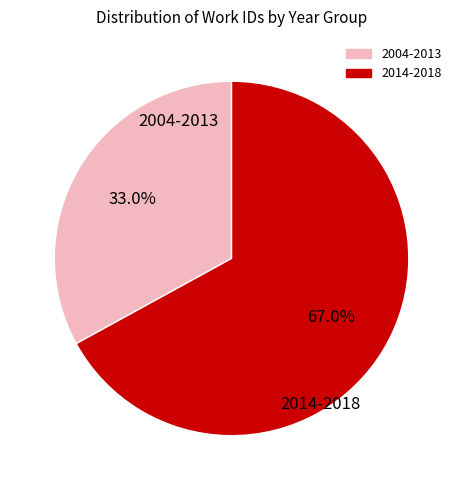

Does any single category account for the majority?

Yes